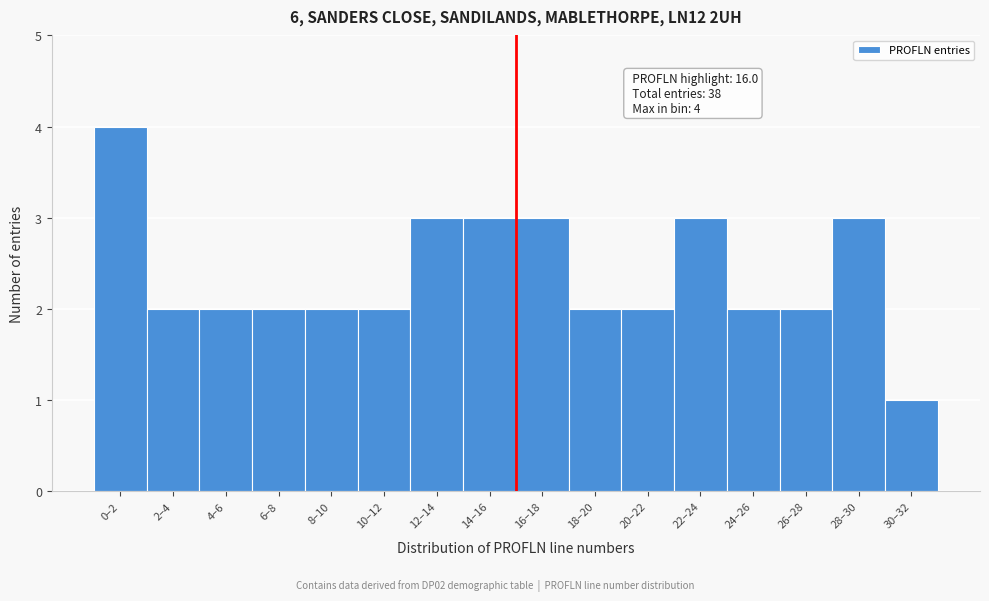

Reading right to left, extract all data points from this chart.

1	3	2	2	3	2	2	3	3	3	2	2	2	2	2	4